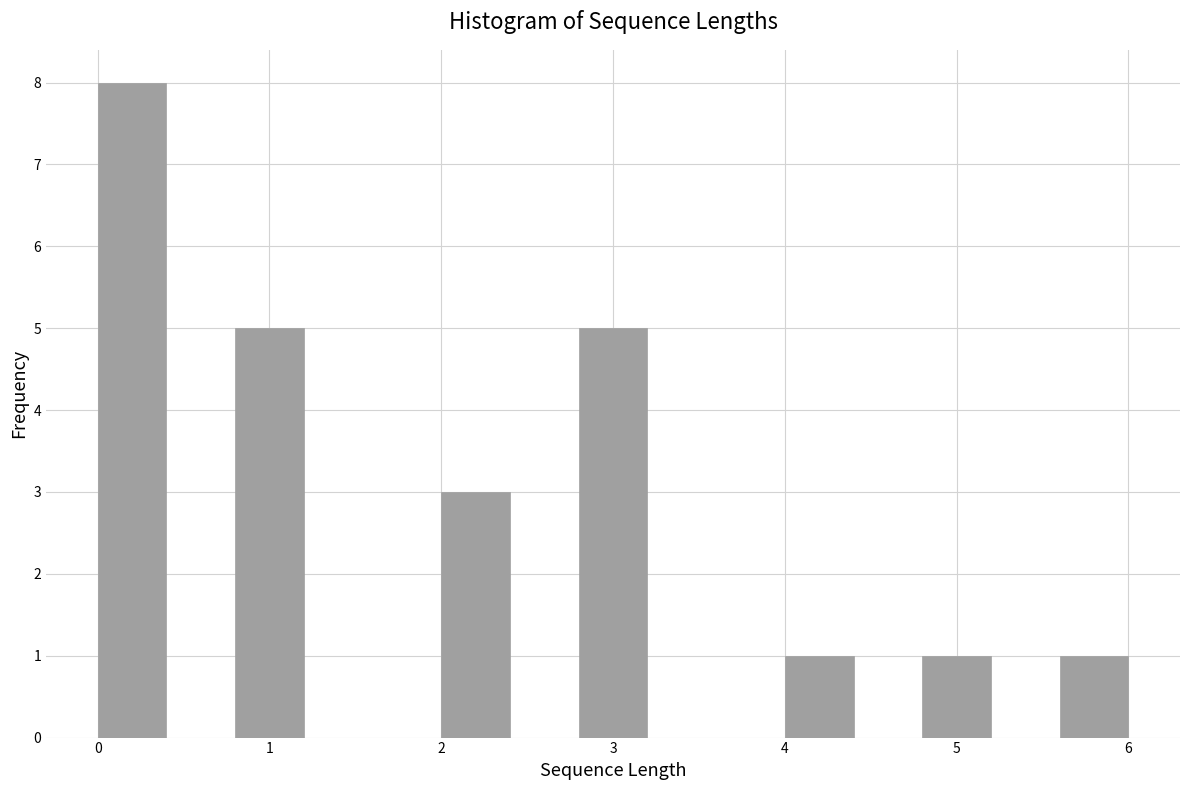

Reading left to right, list every bar in this chart as the range it spans on the x-axis followed by its height. The values are not printed on the chart, so give them approximately, as read against the axis.

0.0 to 0.4: 8
0.4 to 0.8: 0
0.8 to 1.2: 5
1.2 to 1.6: 0
1.6 to 2.0: 0
2.0 to 2.4: 3
2.4 to 2.8: 0
2.8 to 3.2: 5
3.2 to 3.6: 0
3.6 to 4.0: 0
4.0 to 4.4: 1
4.4 to 4.8: 0
4.8 to 5.2: 1
5.2 to 5.6: 0
5.6 to 6.0: 1